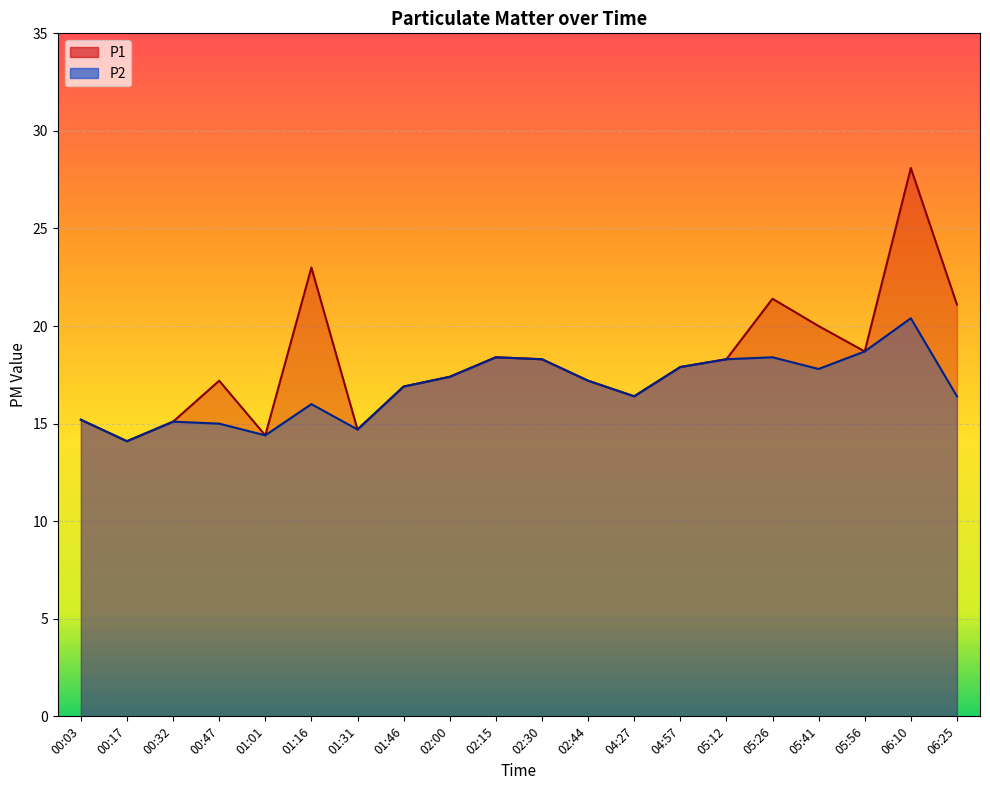

True or false: P2 and P1 cross at least once.

False